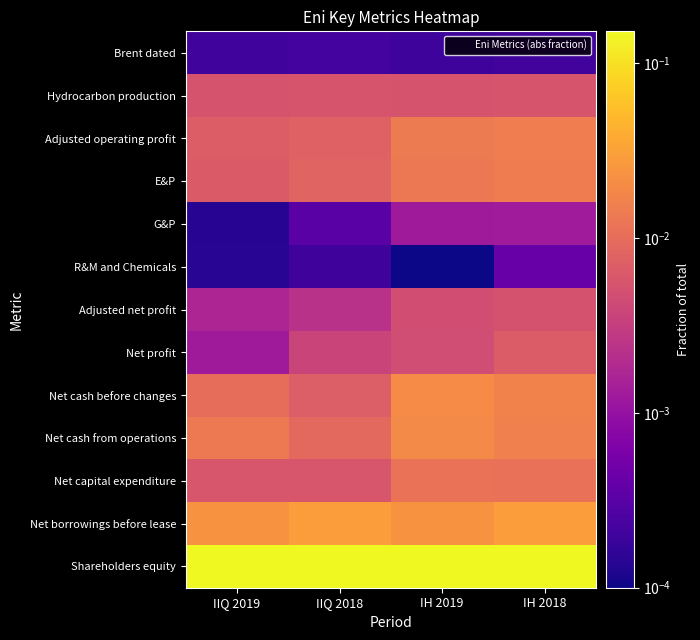

At how many categories does at least one series exceed 0?

4